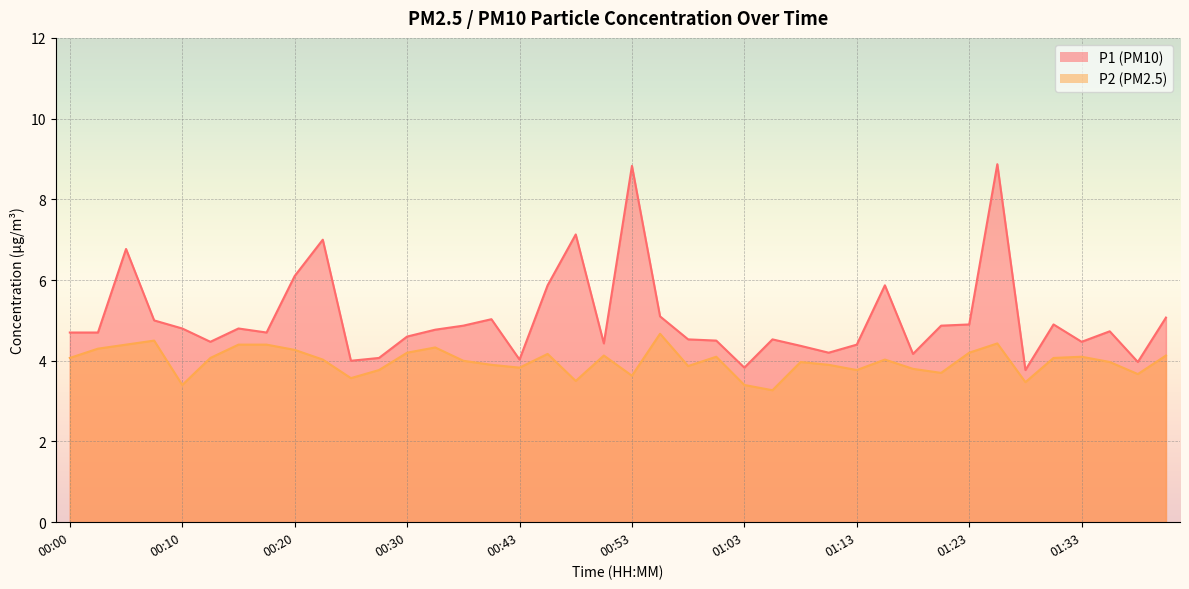

Where is P2 nearest to the value 3?

01:06